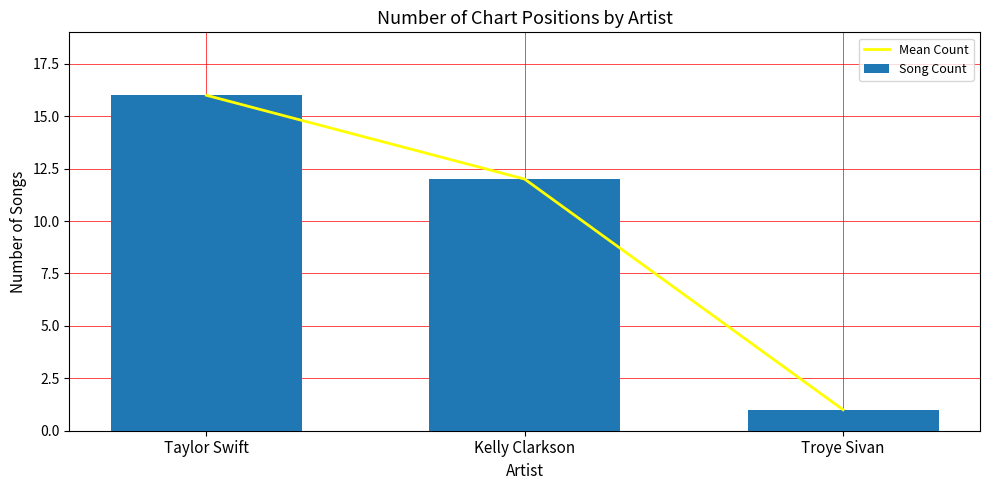

The Mean Count series shows 12 at Kelly Clarkson. True or false?

True